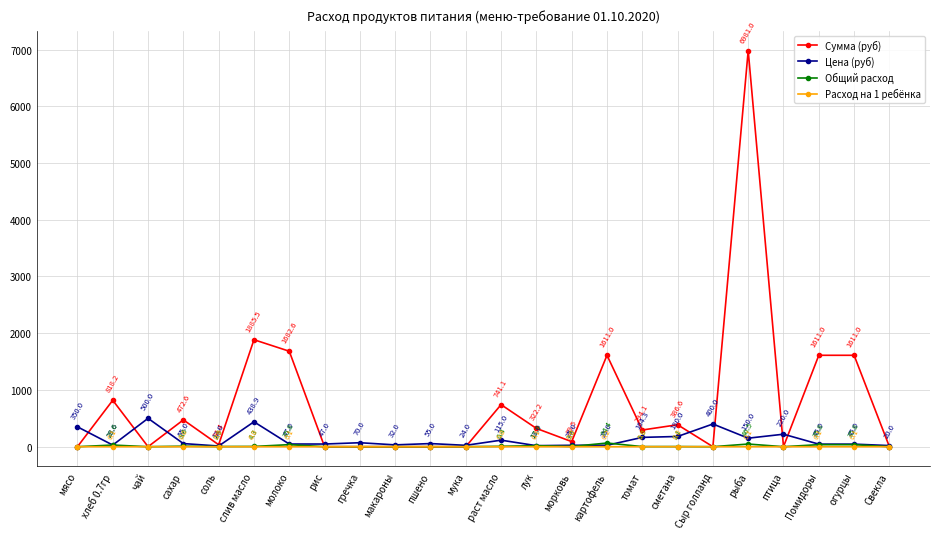

Which series has the widest spread of values?

Сумма (руб)